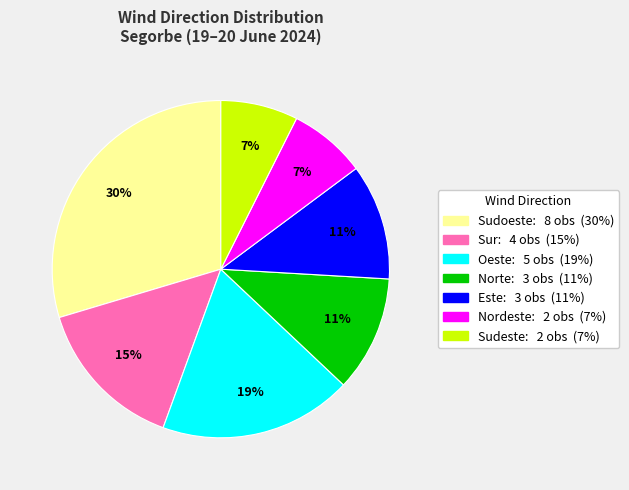

Does any single category account for the majority?

No